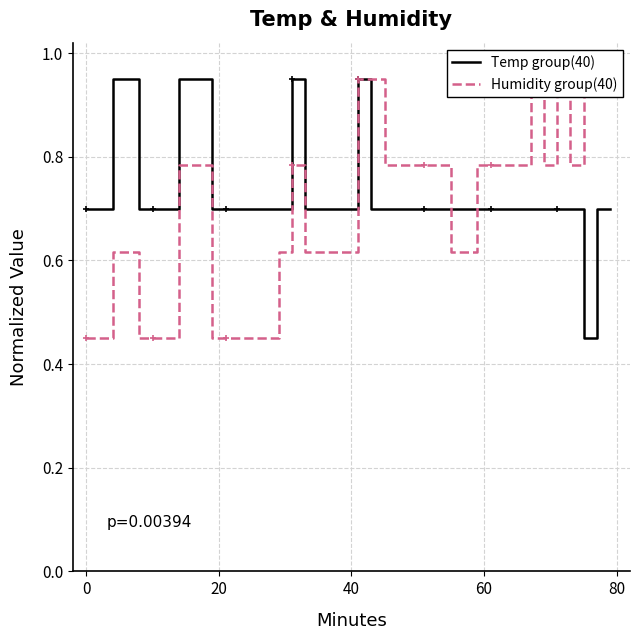

Count the Humidity group(40) values in the range 0 to 1.

40